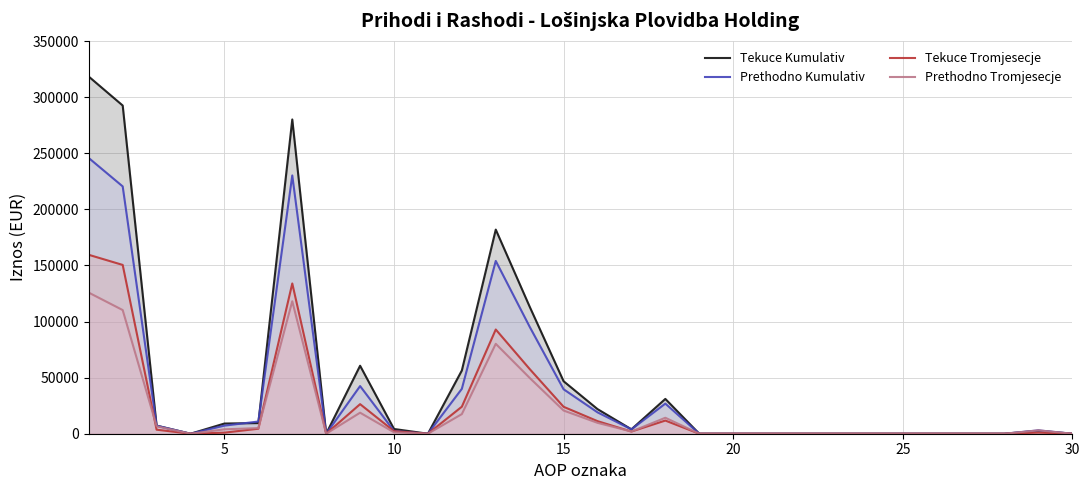

Which series has the largest range (max minus min)?

Tekuce Kumulativ